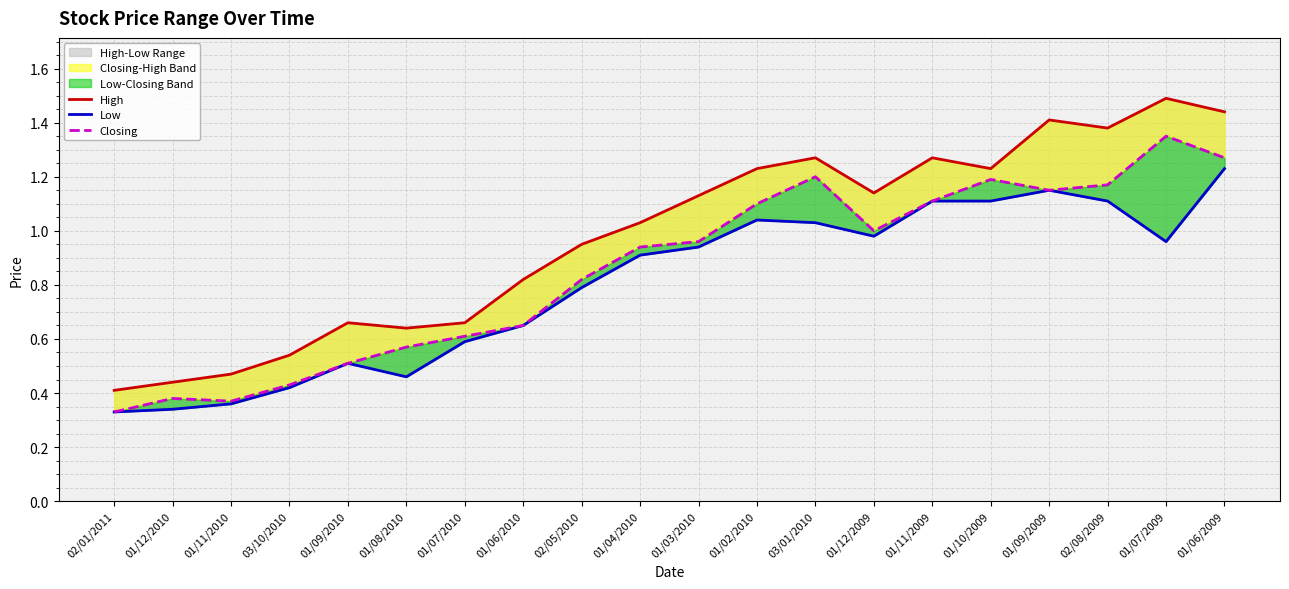

What is the smallest value displayed?

0.3